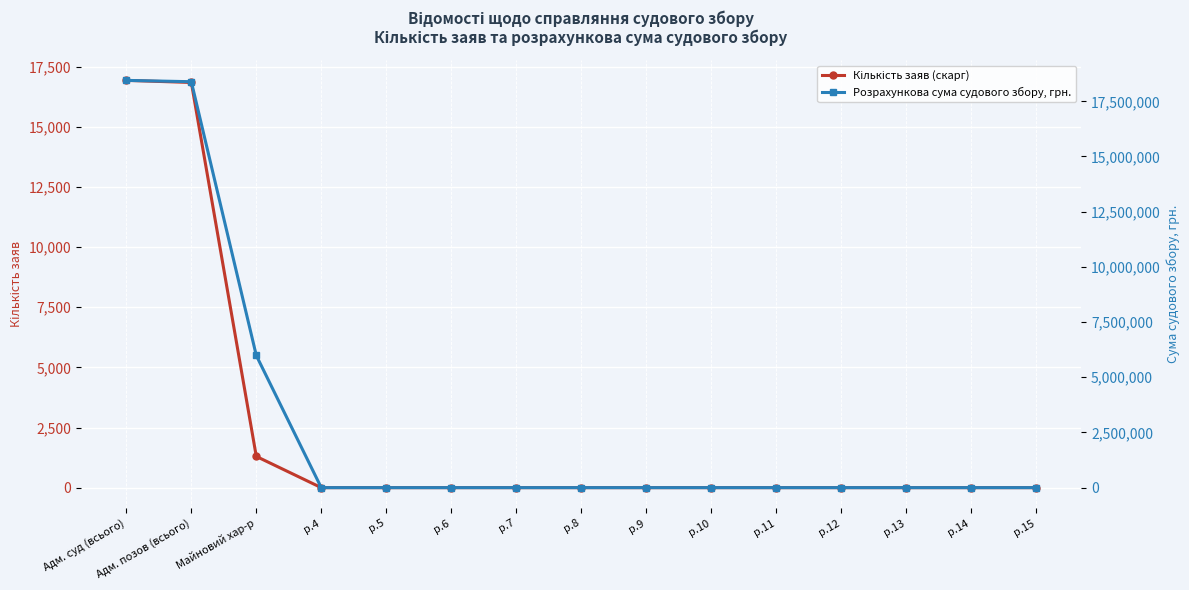

What is the average value of the Кількість заяв (скарг) series?

2338